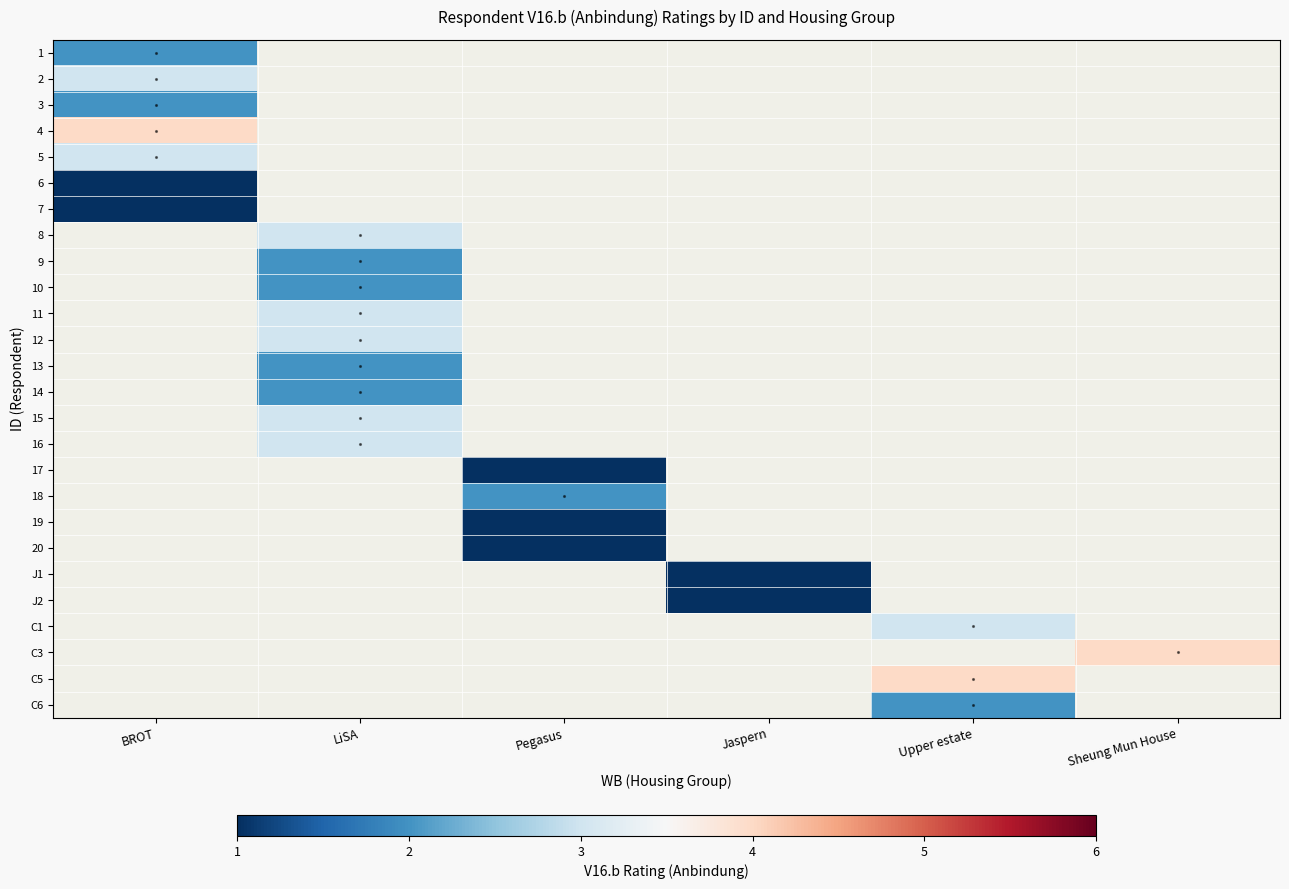

List the series in order of their peak value, highest first.

4, 2, 5, 1, 6, 7, 8, 9, 10, 11, 12, 13, 14, 15, 16, 17, 18, 19, 20, J1, J2, C1, C3, C5, C6, 3